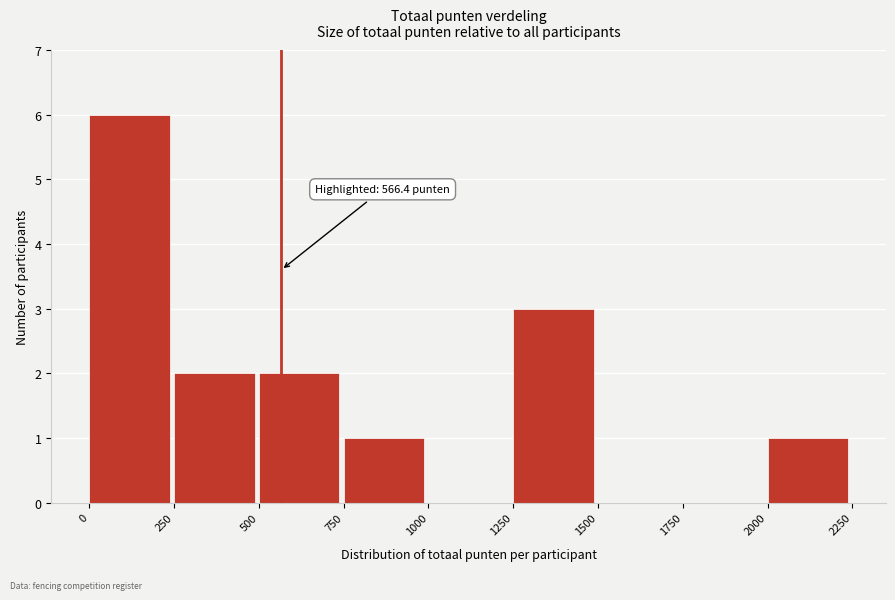

Reading right to left, extract all data points from this chart.

2000=1	1750=0	1500=0	1250=3	1000=0	750=1	500=2	250=2	0=6